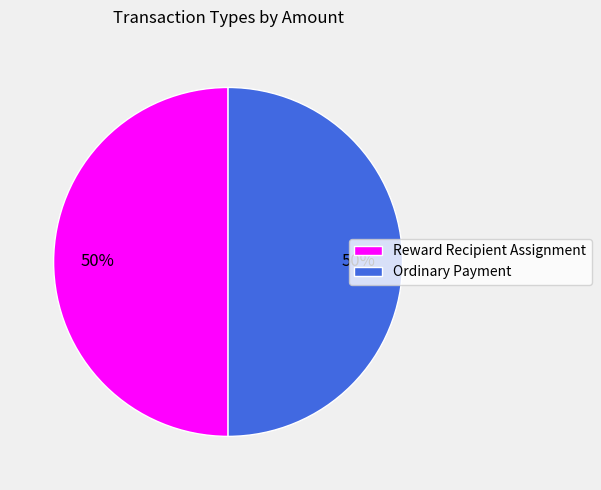

To the nearest percent, what percentage of the pie is Ordinary Payment?

50%